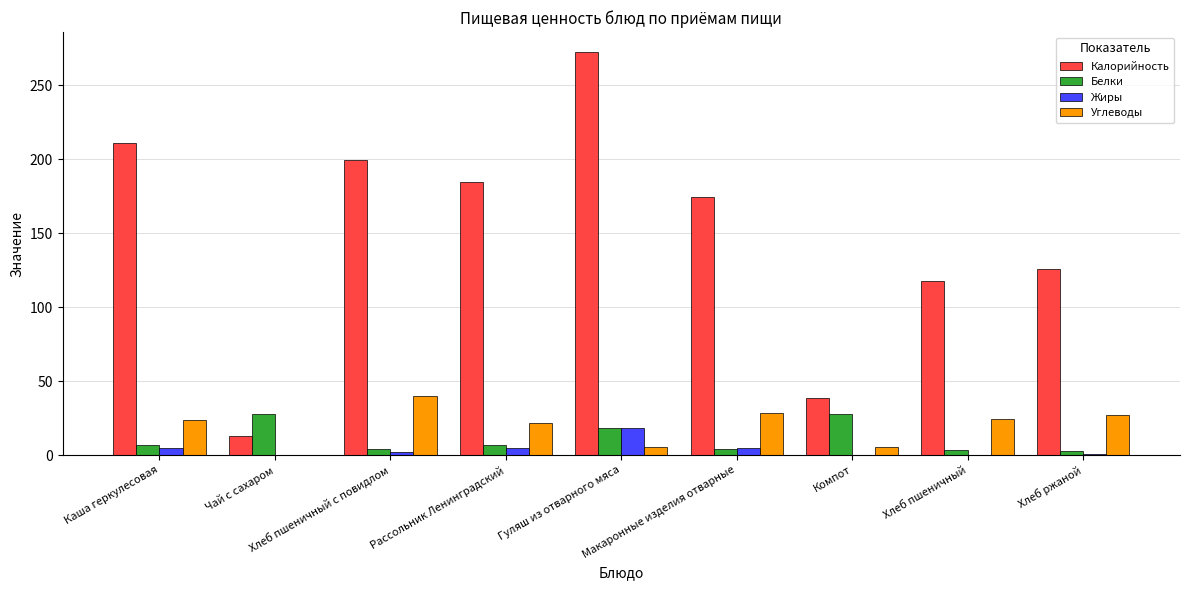

What is the highest value of the Углеводы series?

39.9